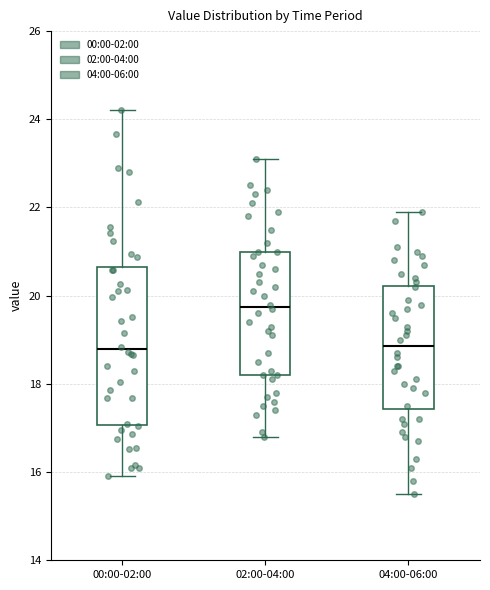

Where is the upper edge of the box for 04:00-06:00 on the y-axis? The values are not printed on the chart, so give them approximately, as read against the axis.

20.2